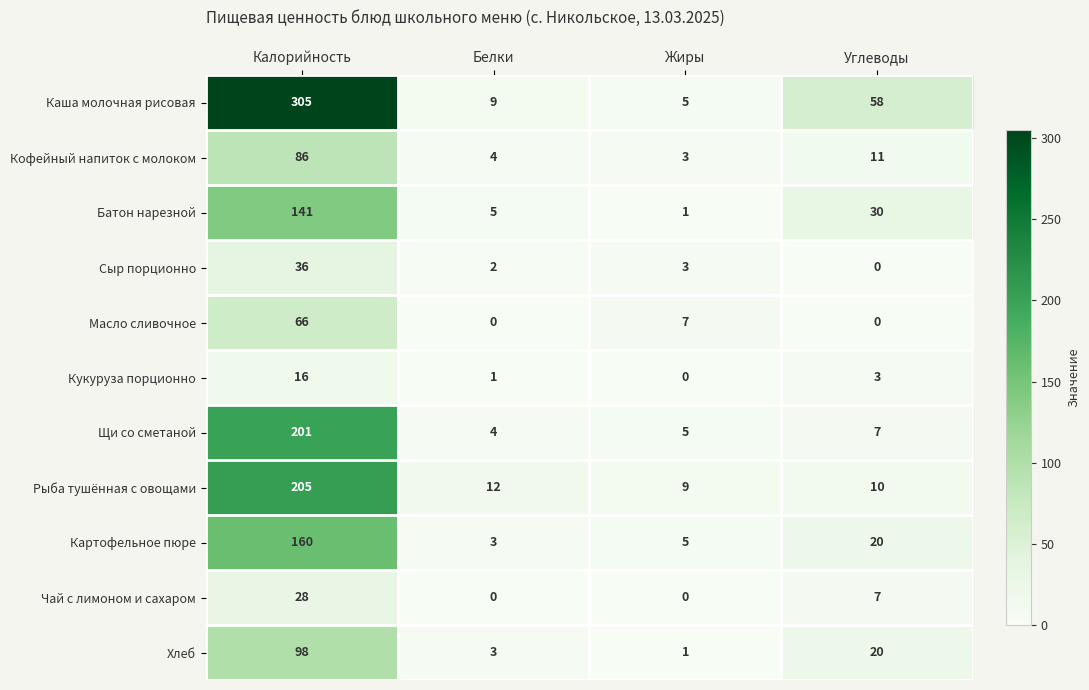

Between Белки and Жиры, which series saw the biggest shift?

Масло сливочное